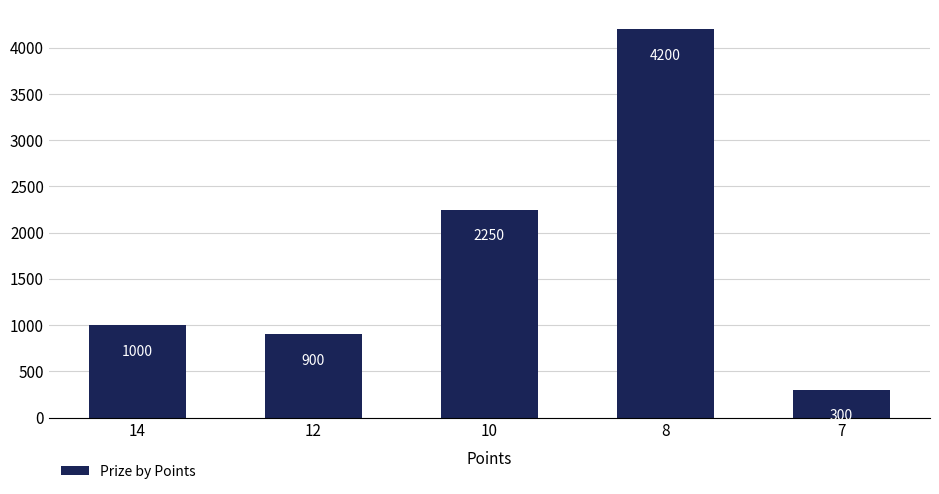

Rank the categories by value from highest to lowest.

8, 10, 14, 12, 7